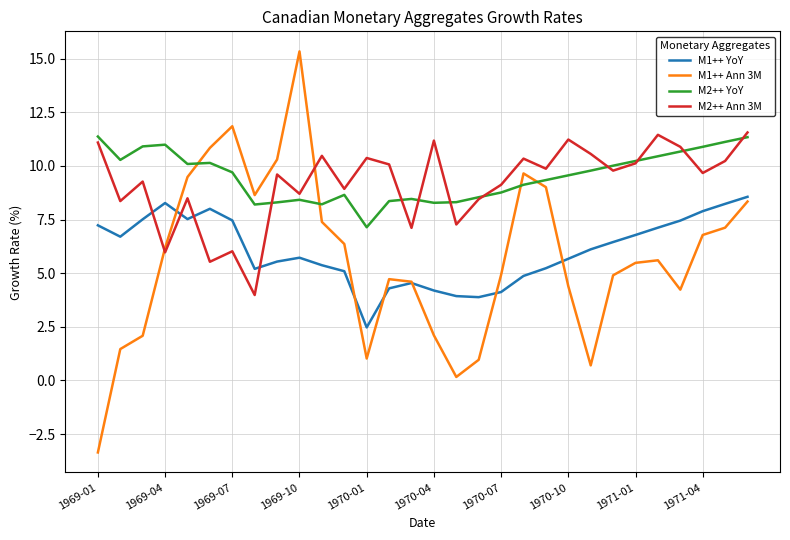

True or false: M1++ YoY and M2++ YoY cross at least once.

False